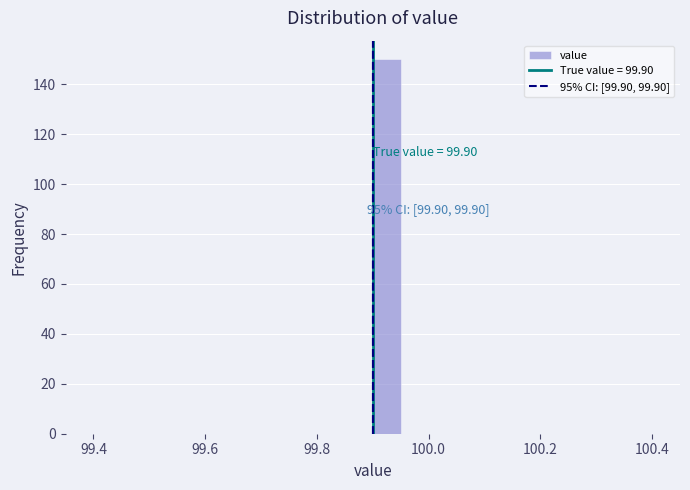

Around what value on the x-axis is the tallest bar? Give the approximate position of its centre, as read against the axis.

99.92